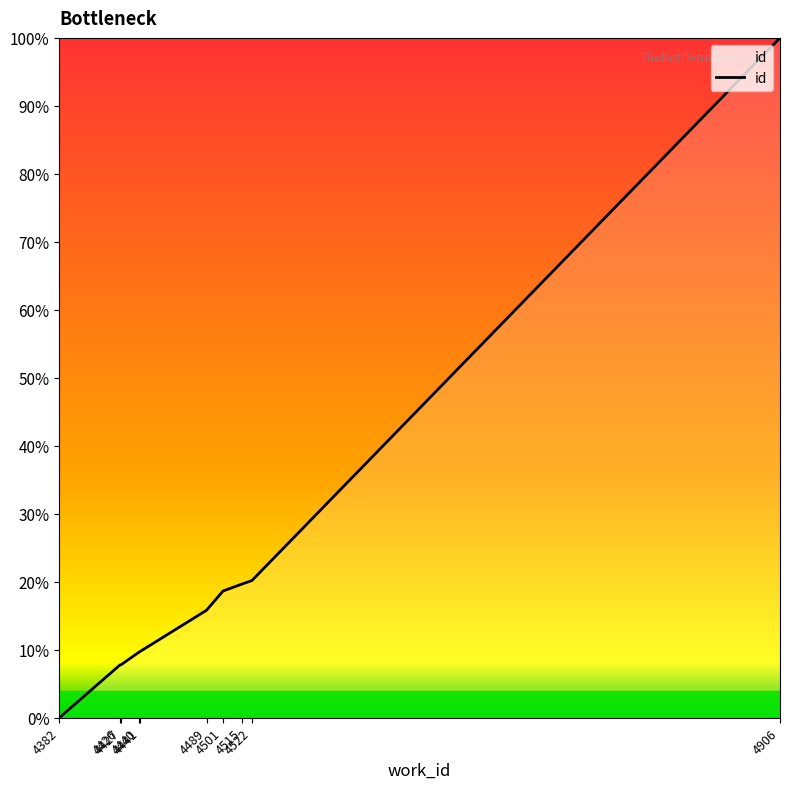

What is the greatest value displayed?

100.0